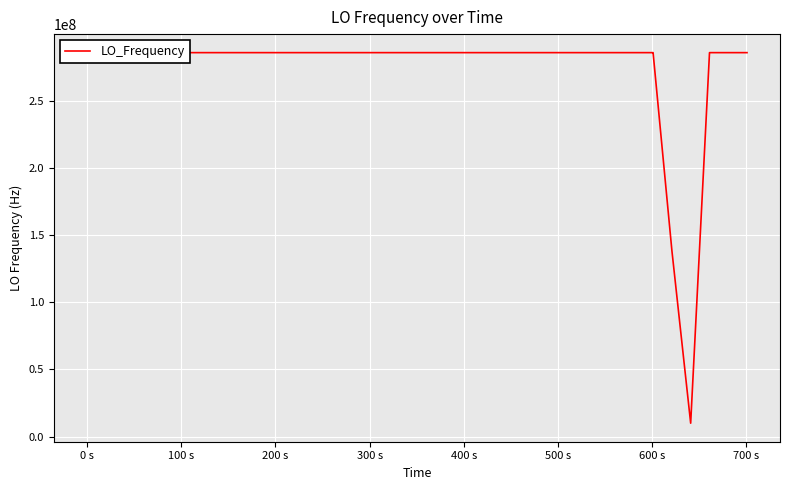

What is the smallest value displayed?

9999981.6